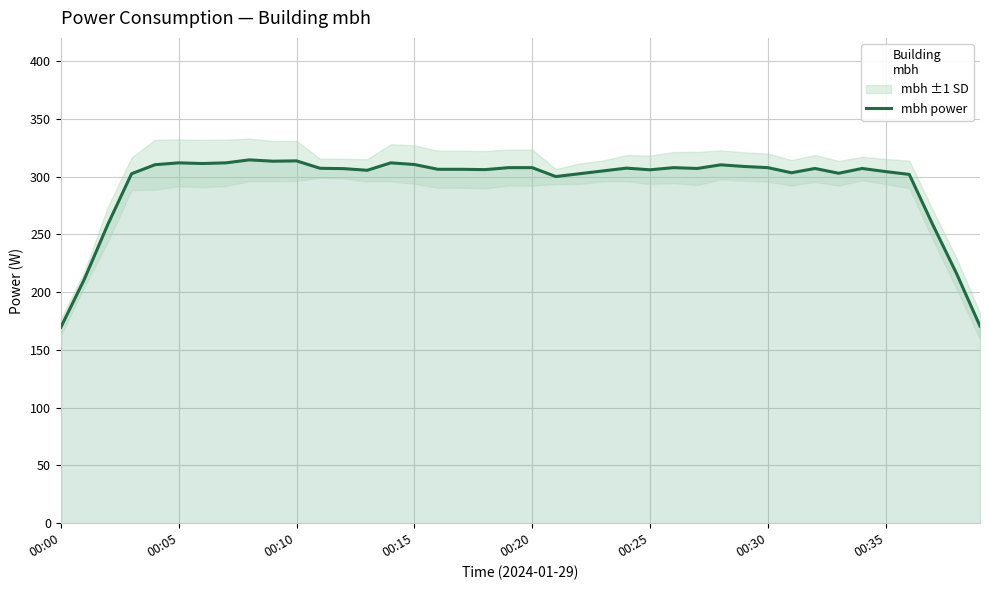

What is the maximum value for mbh power?

314.4